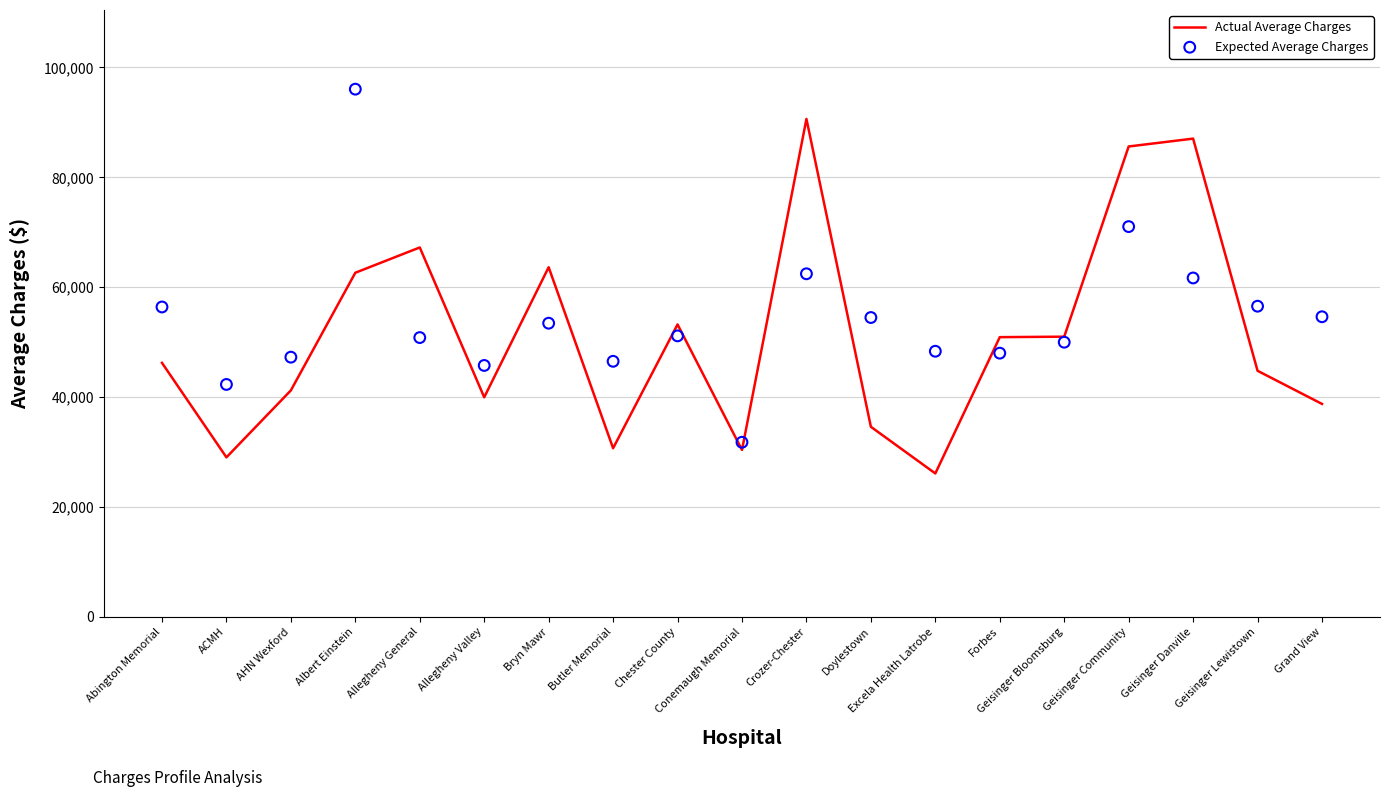

Which series reaches the maximum Y coordinate?

Expected Average Charges